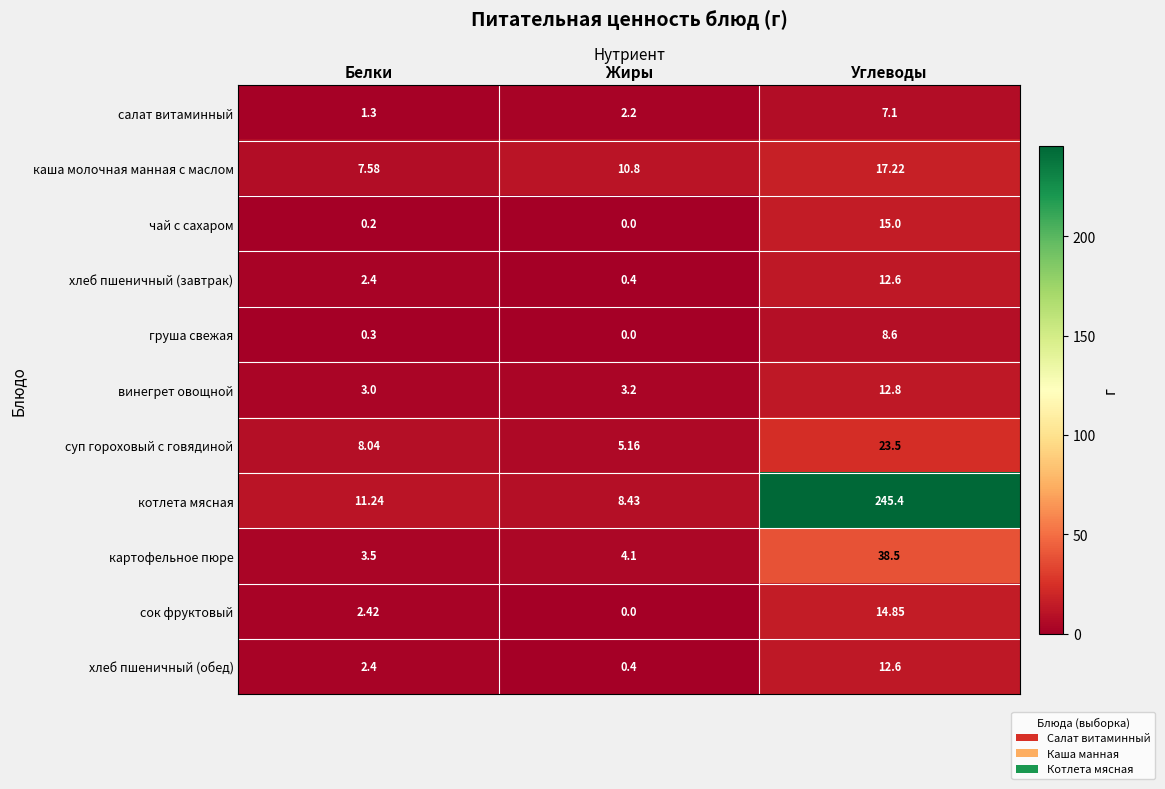

Is the value of салат витаминный at Жиры greater than the value of суп гороховый с говядиной at Углеводы?

No